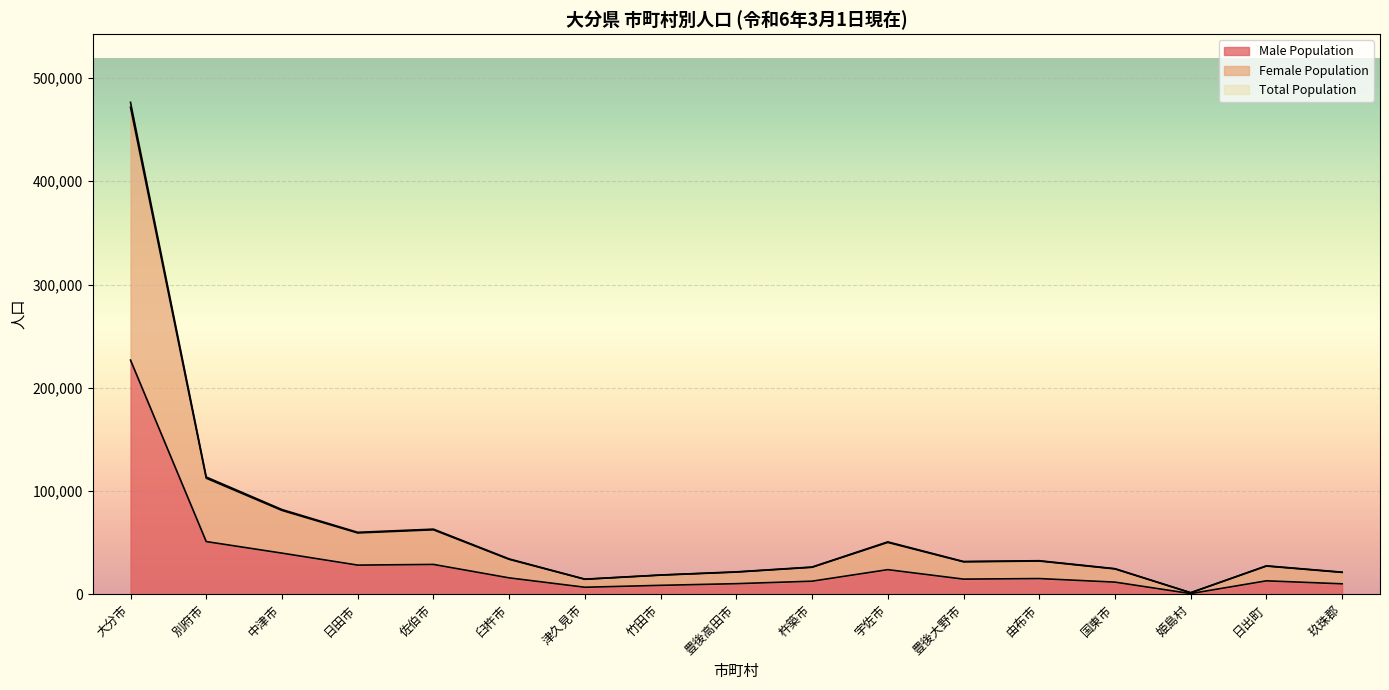

Between 日出町 and 佐伯市, which is larger?

佐伯市